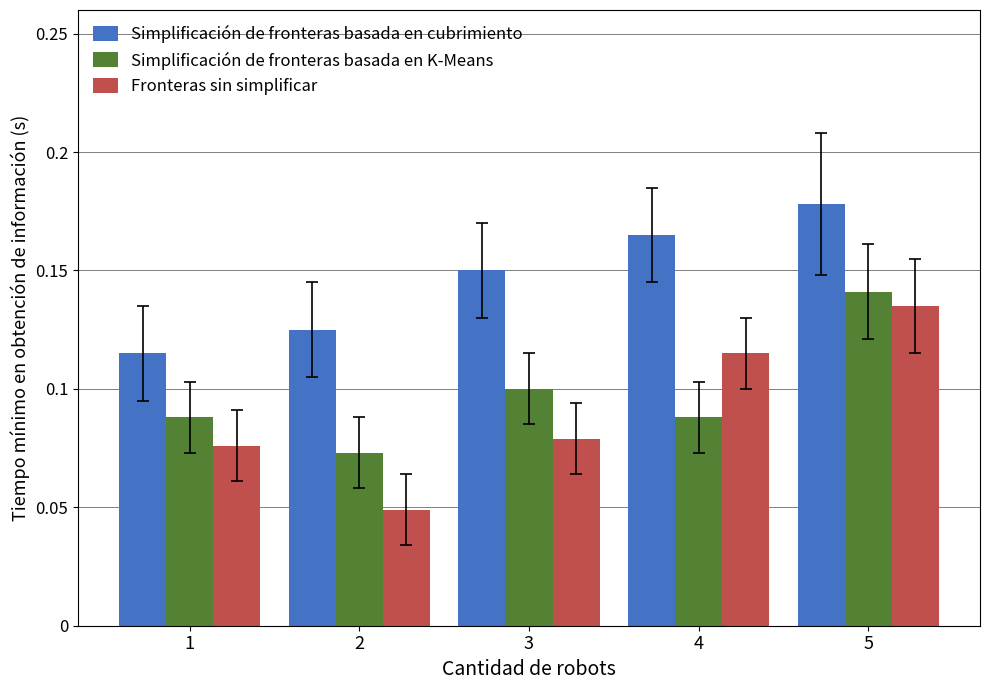

Which series has the widest spread of values?

Fronteras sin simplificar